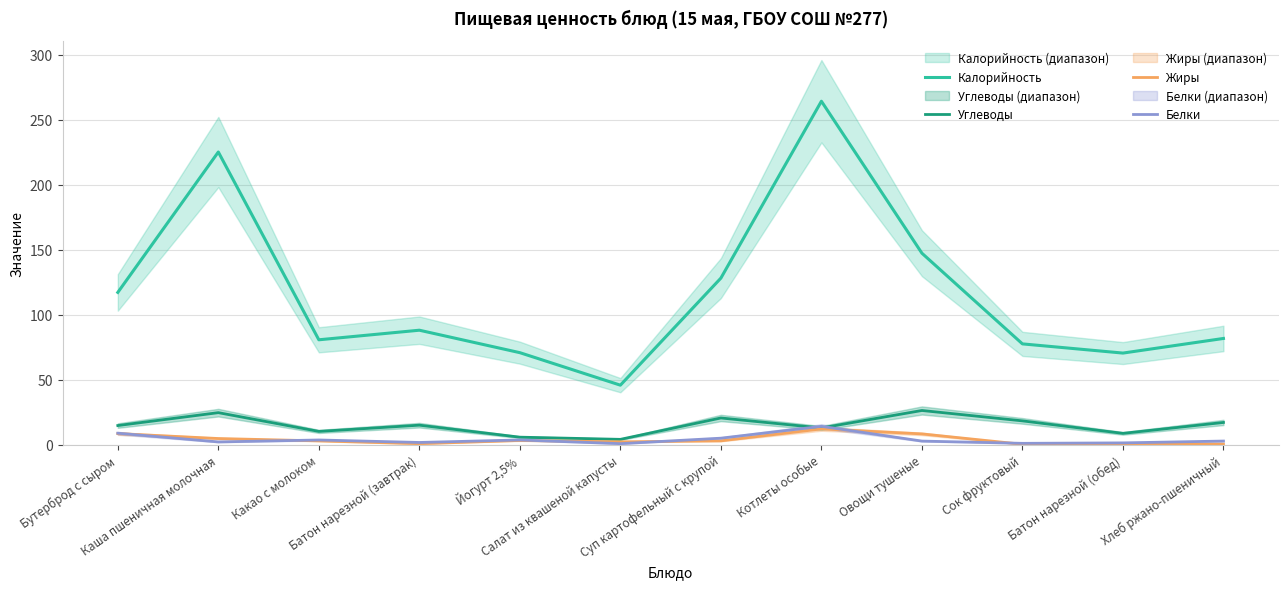

True or false: Углеводы and Жиры intersect in this chart.

False